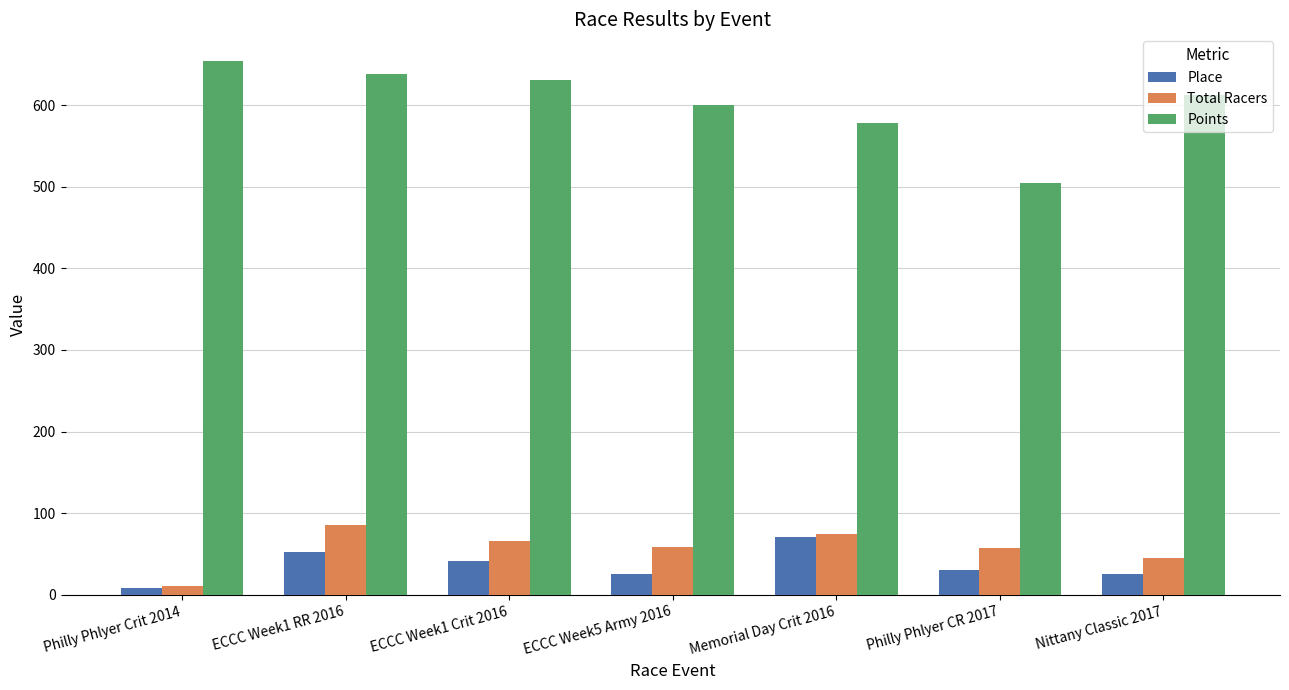

What is the label of the 2nd bar from the left?

ECCC Week1 RR 2016